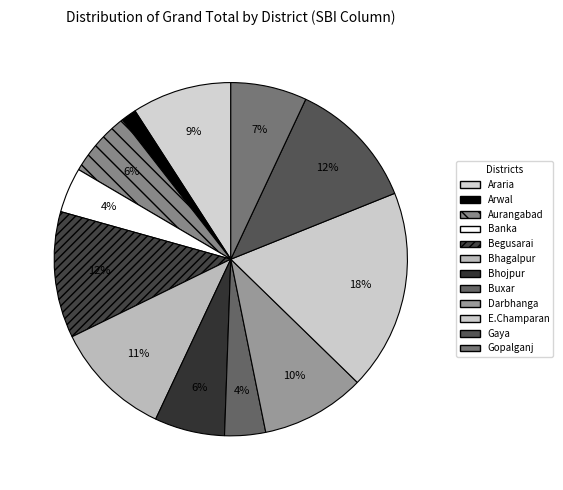

Count the number of slices in the pie.

12